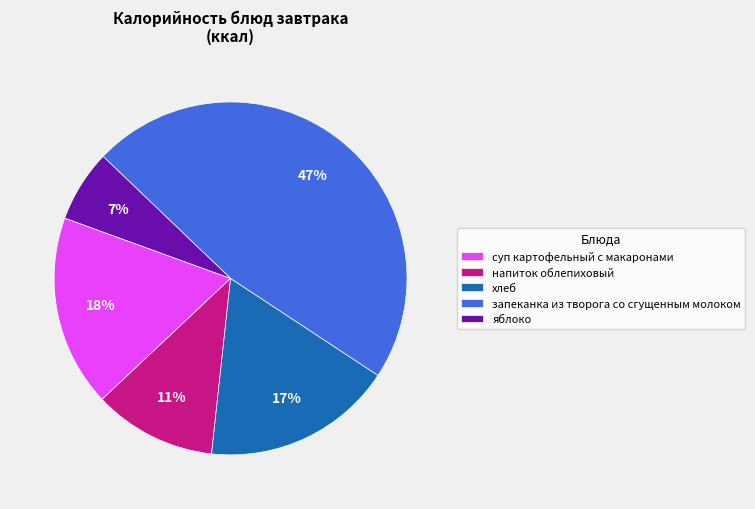

To the nearest percent, what portion does запеканка из творога со сгущенным молоком represent?

47%